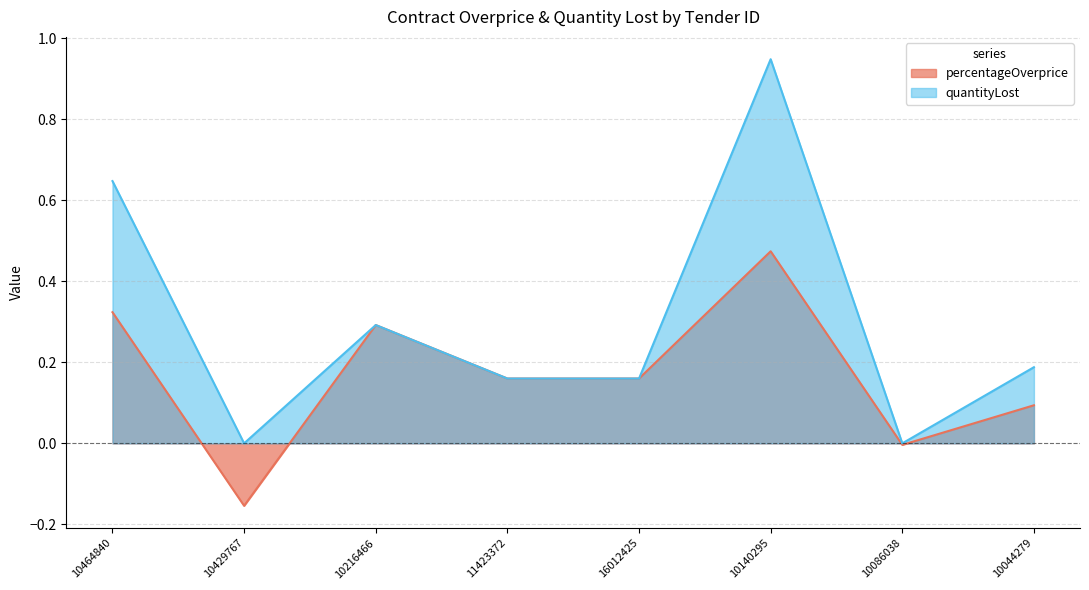

True or false: percentageOverprice and quantityLost cross at least once.

False